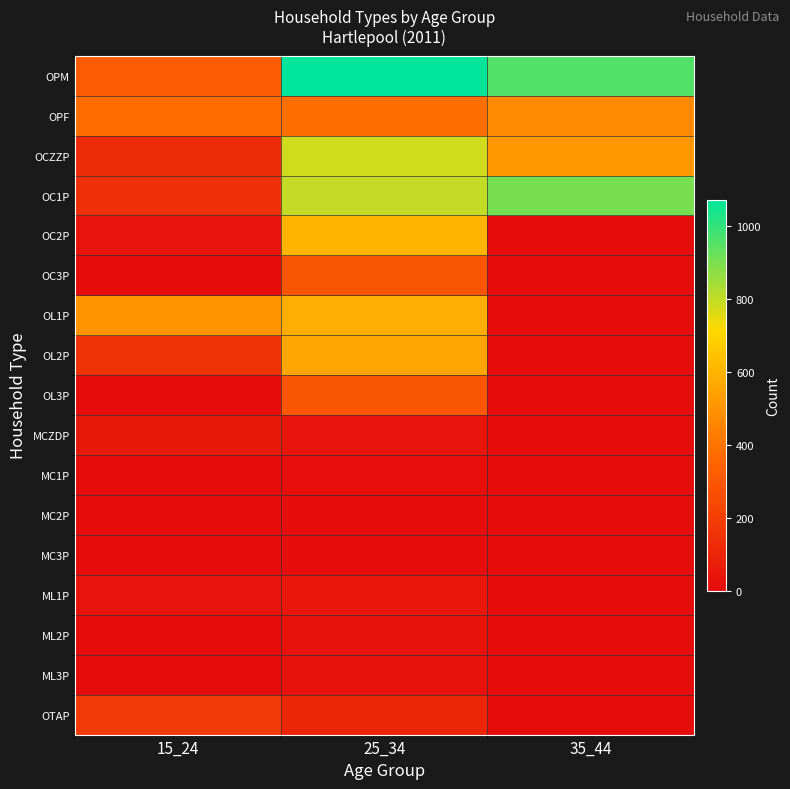

Between 35_44 and 15_24, which is larger?

35_44